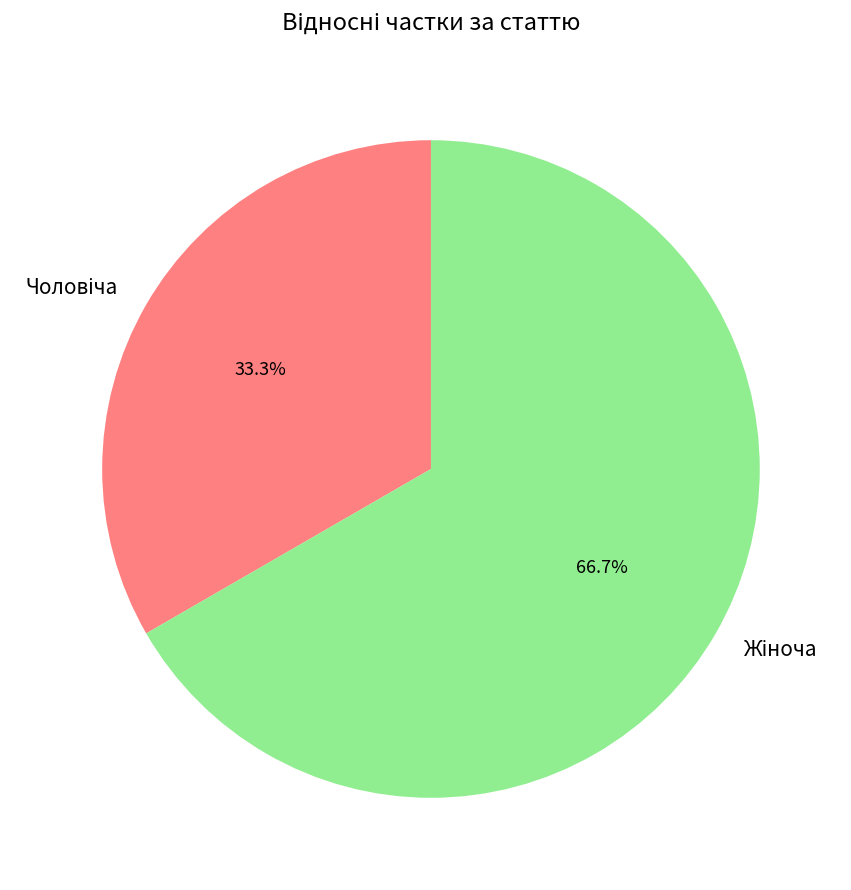

Is there any slice that represents more than half of the pie?

Yes